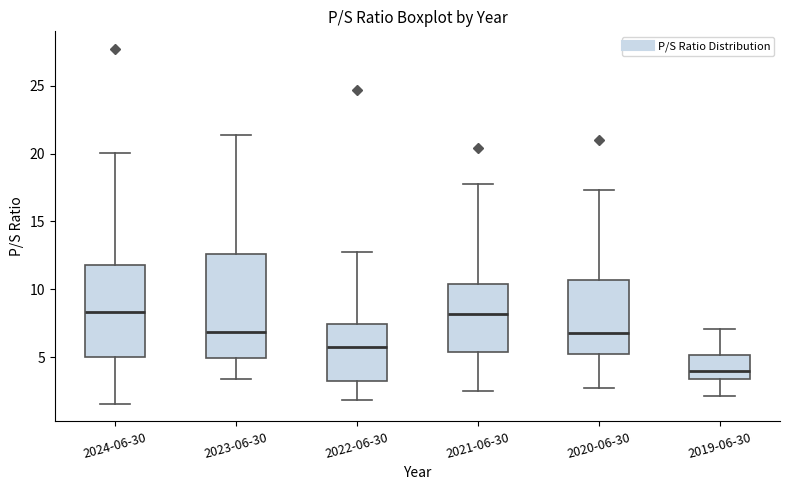

Reading left to right, transcribe this box plot: for each box, give where its median line is, the range the box spans, and where its two whiskers end, as read against the y-axis. The values are not printed on the chart, so give them approximately, as read against the axis.

2024-06-30: median 8.5, box 5.0 to 12.0, whiskers 1.5 to 20.0
2023-06-30: median 7.0, box 5.0 to 12.5, whiskers 3.5 to 21.5
2022-06-30: median 5.5, box 3.5 to 7.5, whiskers 2.0 to 12.5
2021-06-30: median 8.0, box 5.5 to 10.5, whiskers 2.5 to 18.0
2020-06-30: median 7.0, box 5.0 to 10.5, whiskers 2.5 to 17.5
2019-06-30: median 4.0, box 3.5 to 5.0, whiskers 2.0 to 7.0